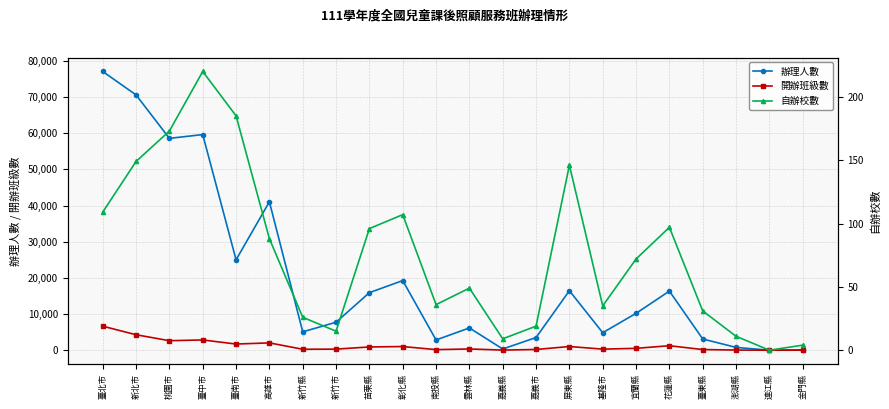

What is the difference between the highest and lowest values at 南投縣?

2801